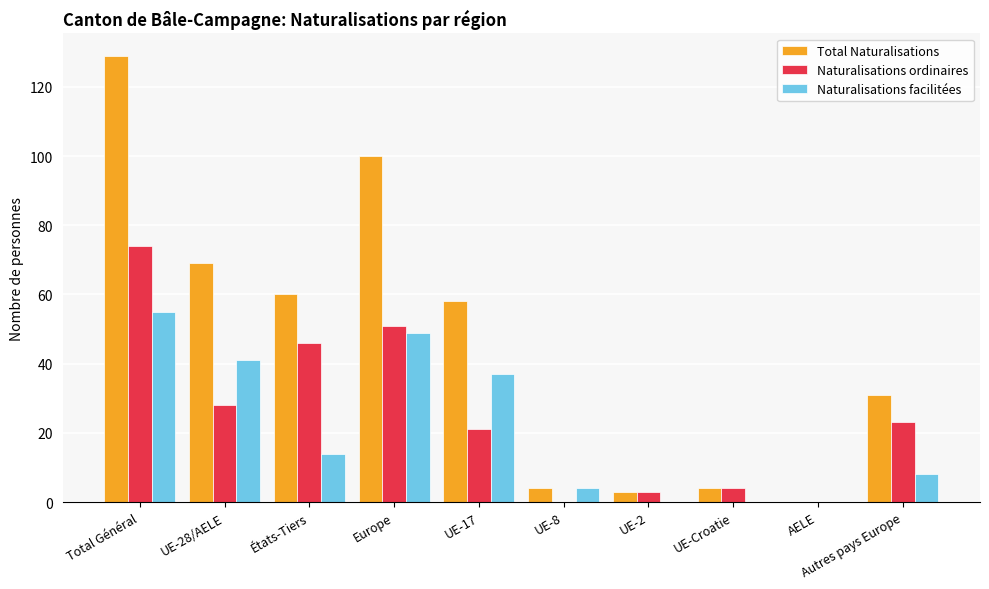

Which series has the largest total across all categories?

Total Naturalisations